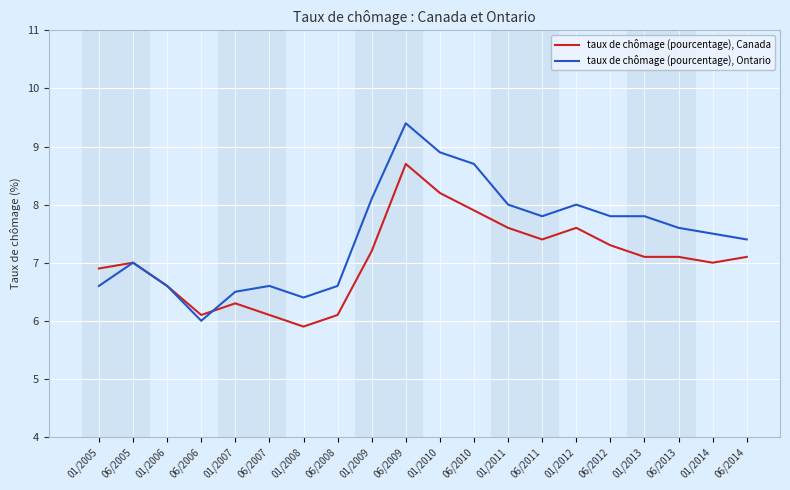

The value of taux de chômage (pourcentage), Canada at 01/2007 is 6.3. True or false?

True